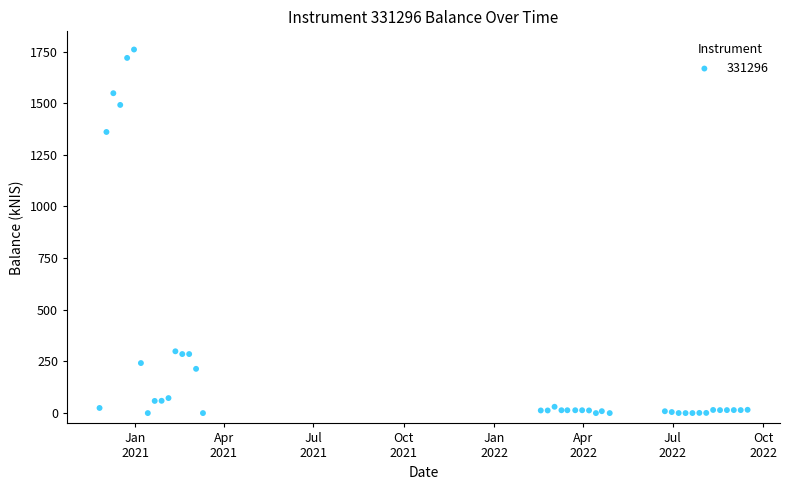

What Y value in the scatter plot is closest to 879?

1360.7